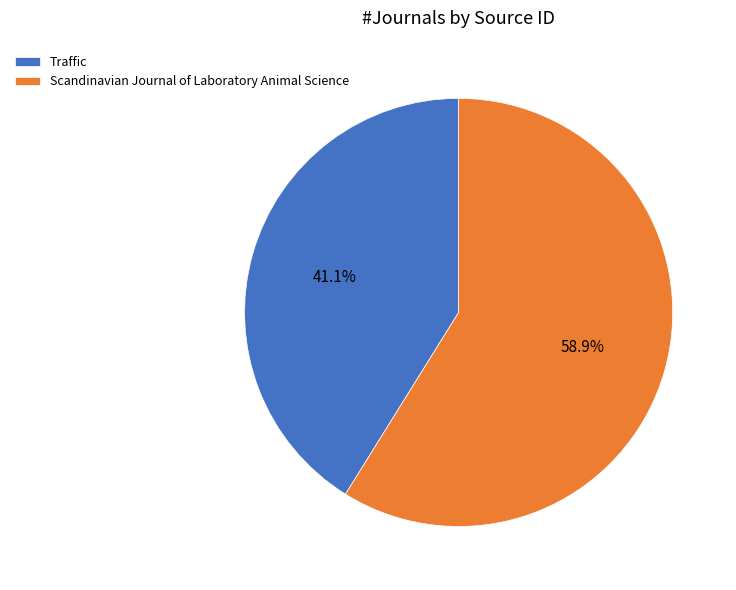

Do Traffic and Scandinavian Journal of Laboratory Animal Science together represent more than half of the pie?

Yes